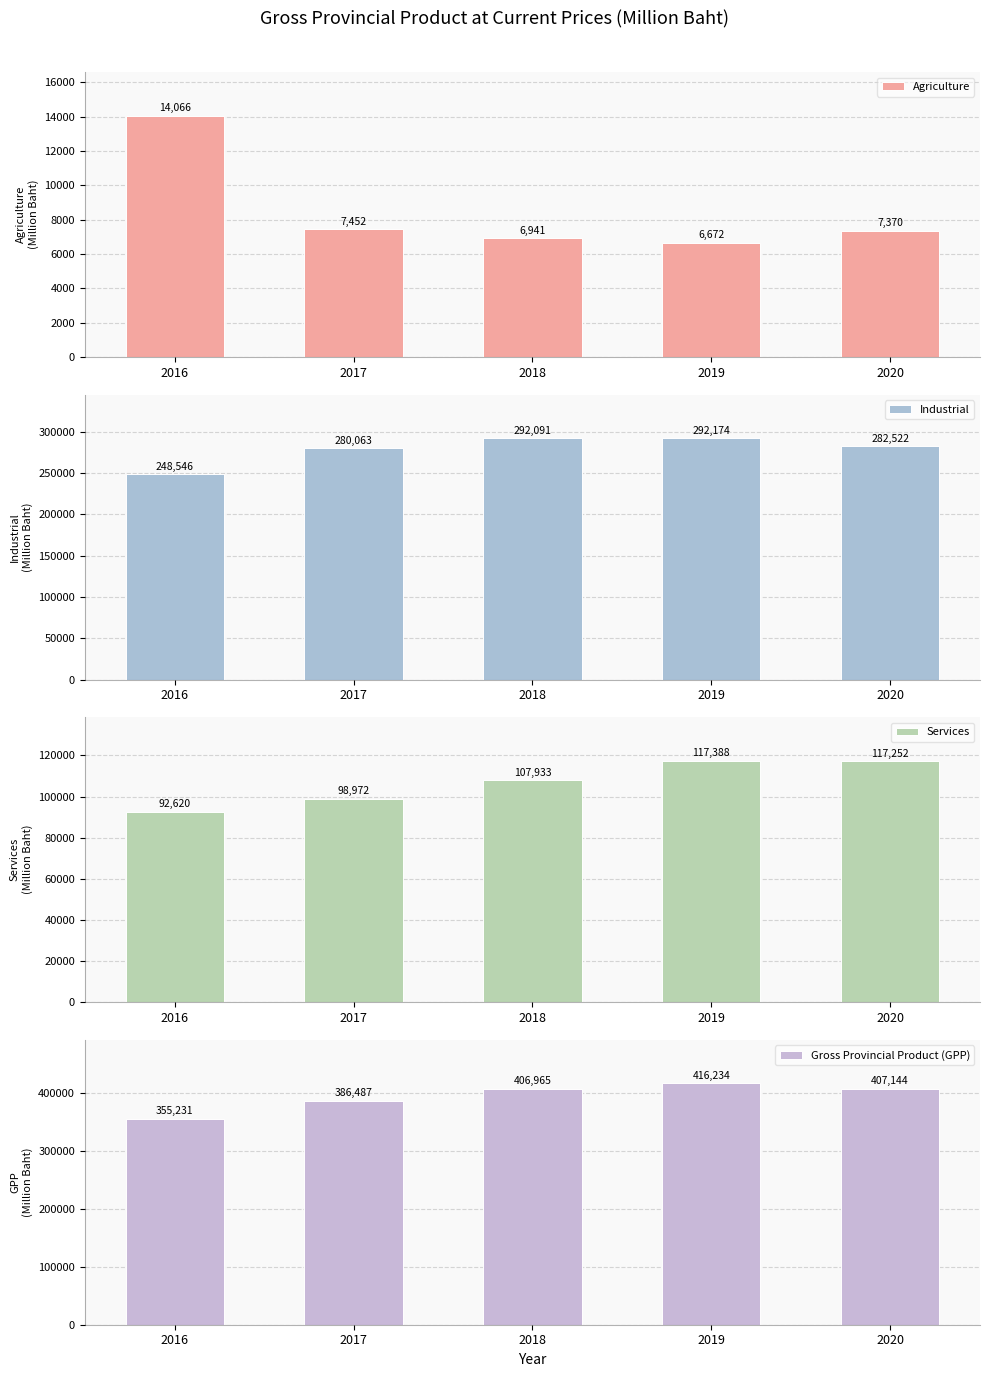

Are the bars horizontal?

No